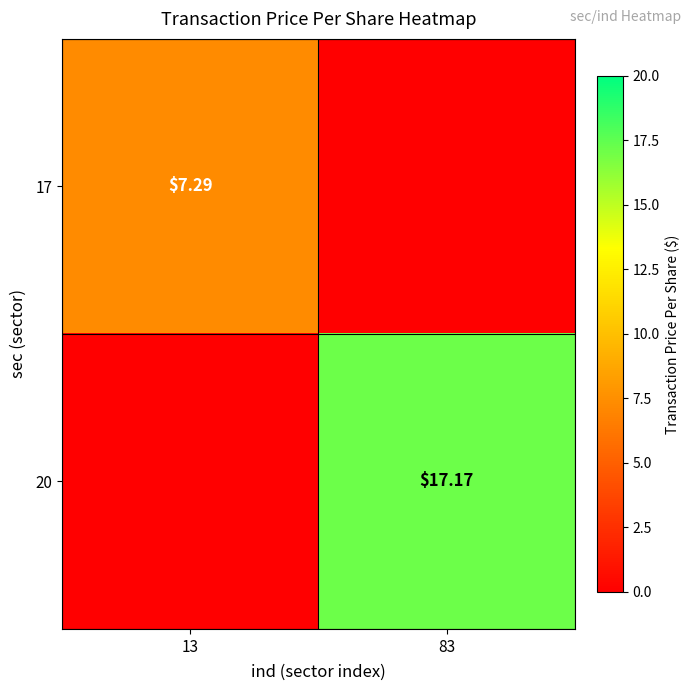

List the series in order of their peak value, lowest first.

17, 20